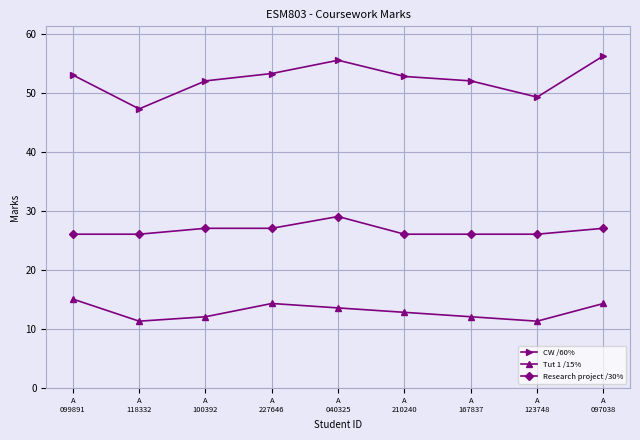

What is the label of the 4th point from the right?

A
210240